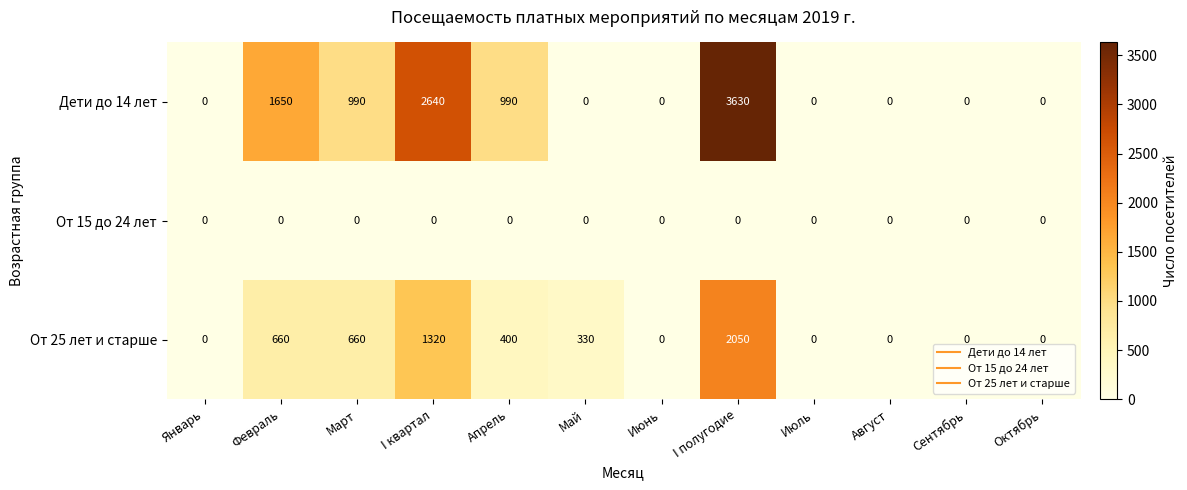

List the series in order of their overall mean, lowest first.

От 15 до 24 лет, От 25 лет и старше, Дети до 14 лет